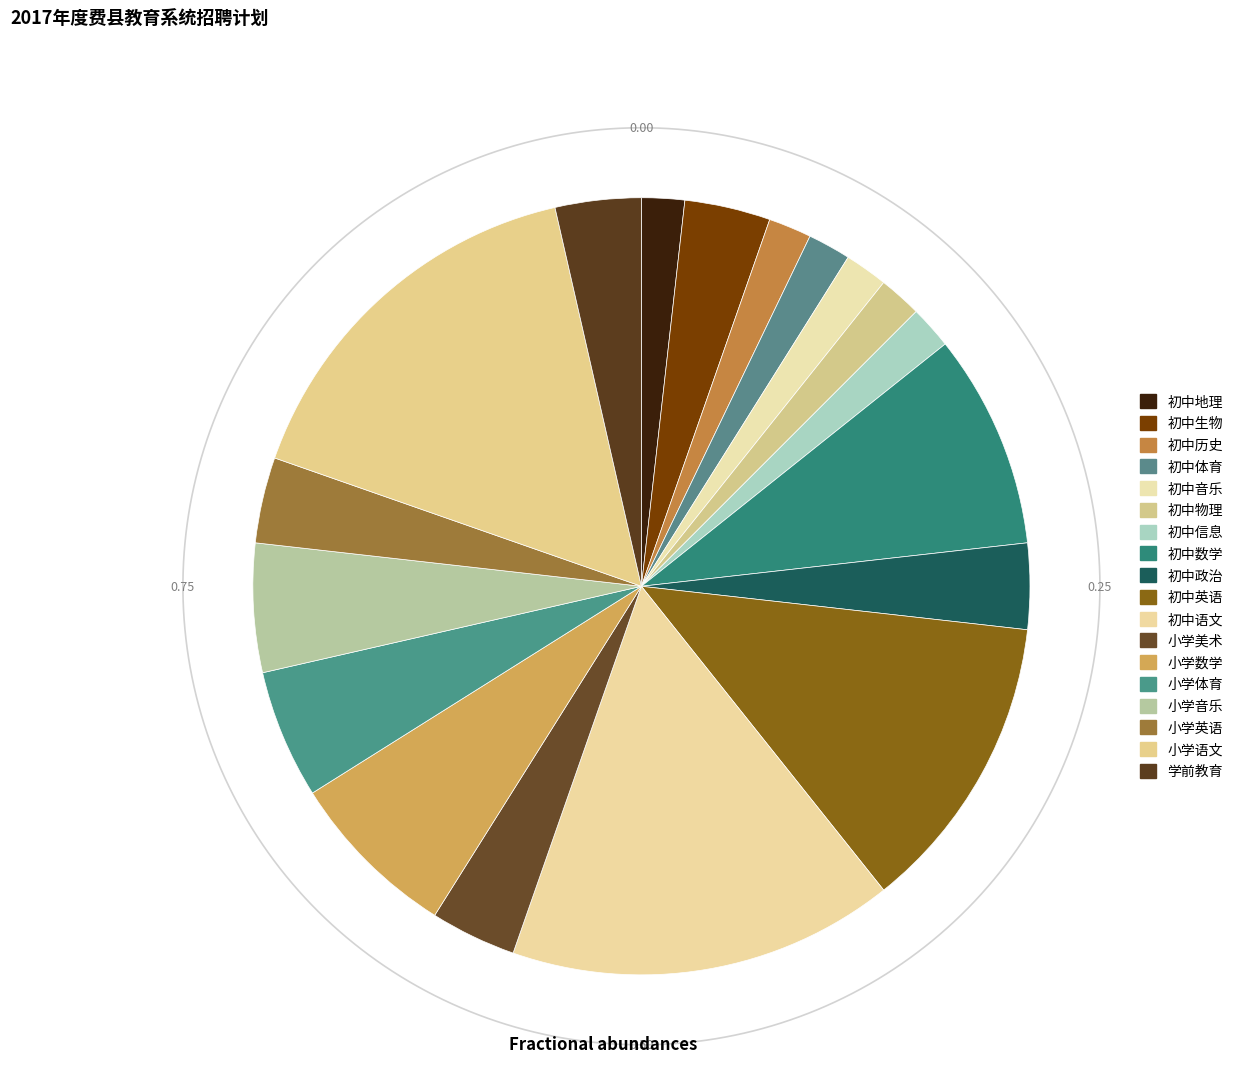

Does 初中体育 represent more than half of the total?

No